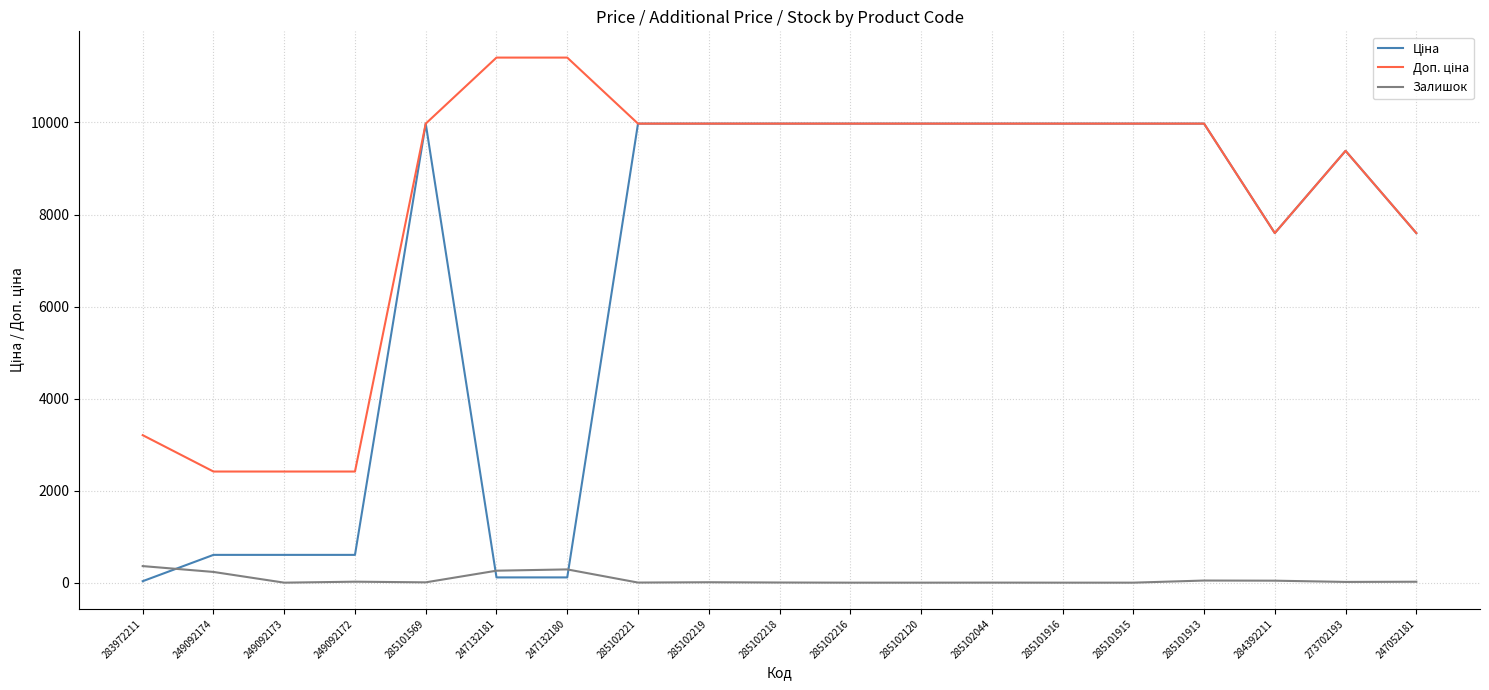

What is the total value across all series at 285101916?

19950.0